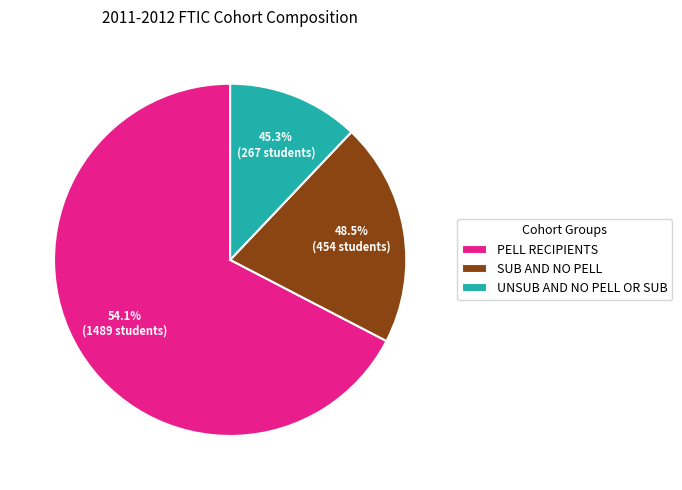

The PELL RECIPIENTS slice represents 67% of the pie. True or false?

True